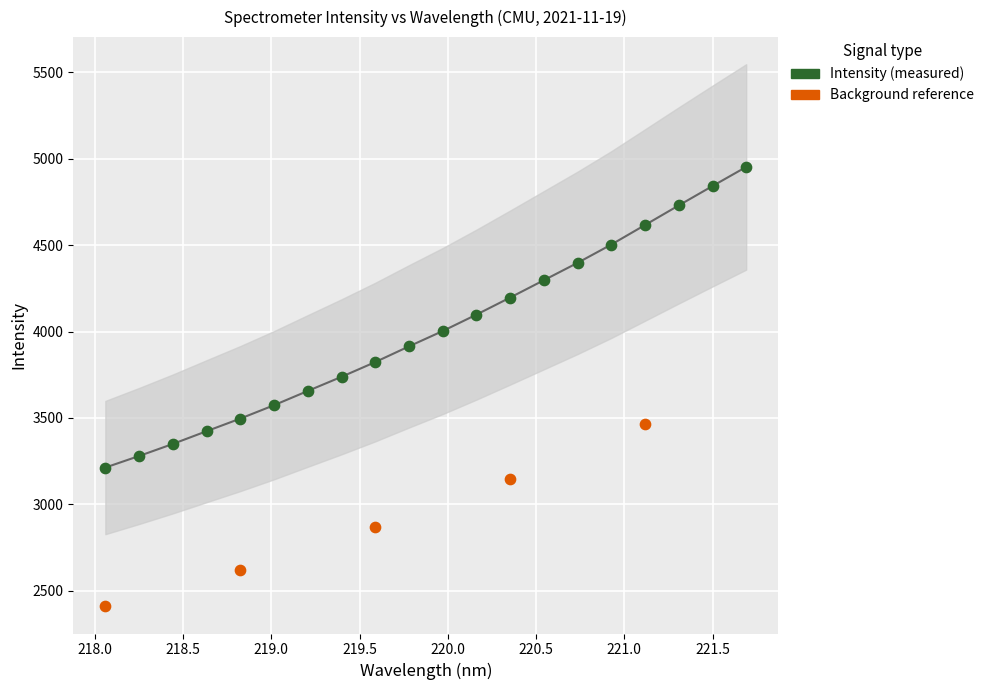

Which series reaches the maximum Y coordinate?

Intensity (measured)